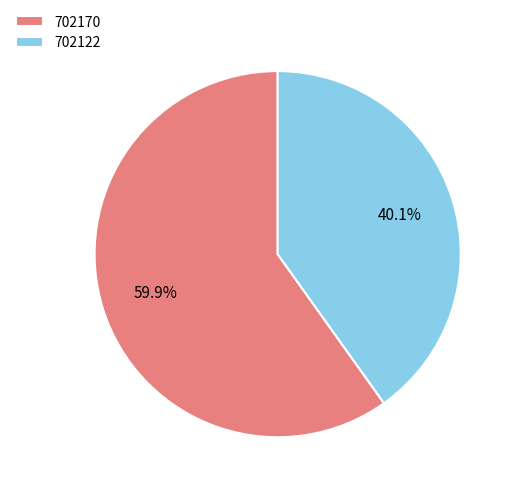

To the nearest percent, what portion does 702122 represent?

40%